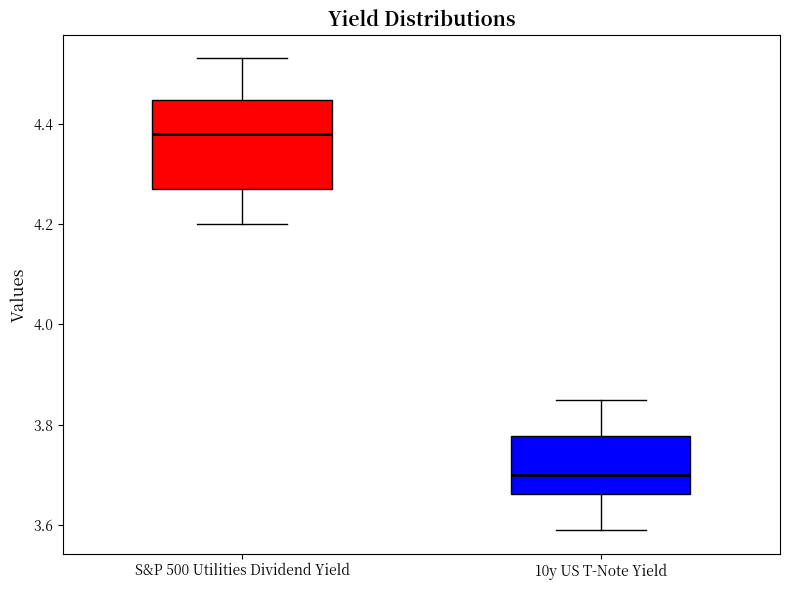

Which box is the tallest, from its lower edge to its upper edge?

S&P 500 Utilities Dividend Yield